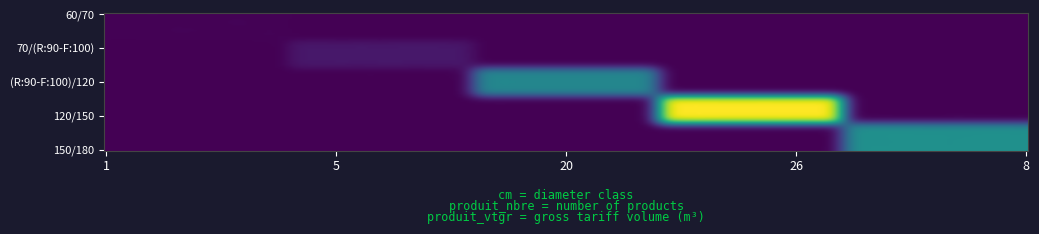

Reading left to right, list all the values displayed in this chart.

60/70: 1=0.3	5=0.0	20=0.0	26=0.0	8=0.0
70/(R:90-F:100): 1=0.0	5=2.4	20=0.0	26=0.0	8=0.0
(R:90-F:100)/120: 1=0.0	5=0.0	20=16.6	26=0.0	8=0.0
120/150: 1=0.0	5=0.0	20=0.0	26=36.1	8=0.0
150/180: 1=0.0	5=0.0	20=0.0	26=0.0	8=18.1